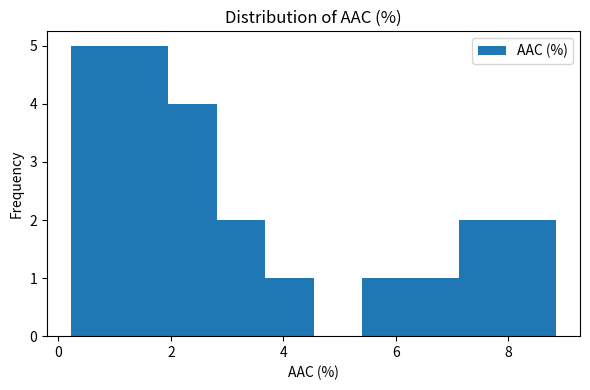

Reading left to right, list every bar in this chart as the range it spans on the x-axis followed by its height. Neither the bar edges nor the heights are printed on the chart, so give them approximately, as read against the axes.

0.2 to 1.0: 5
1.0 to 2.0: 5
2.0 to 2.8: 4
2.8 to 3.6: 2
3.6 to 4.6: 1
4.6 to 5.4: 0
5.4 to 6.2: 1
6.2 to 7.2: 1
7.2 to 8.0: 2
8.0 to 8.8: 2